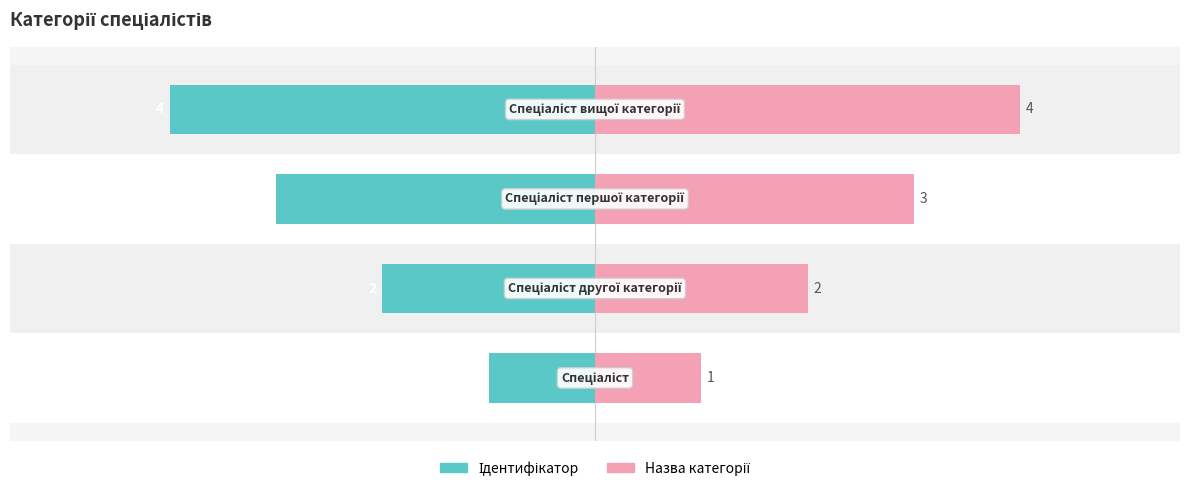

How many values in the Ідентифікатор series are below -2?

2